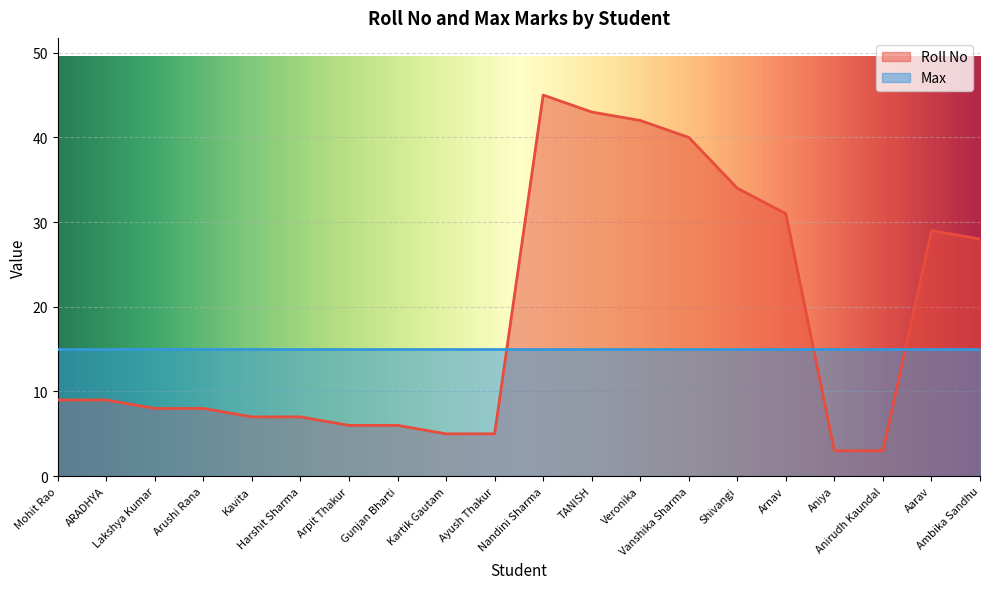

Approximately how many times larger is the value at Aniya compared to Kartik Gautam?

0.6